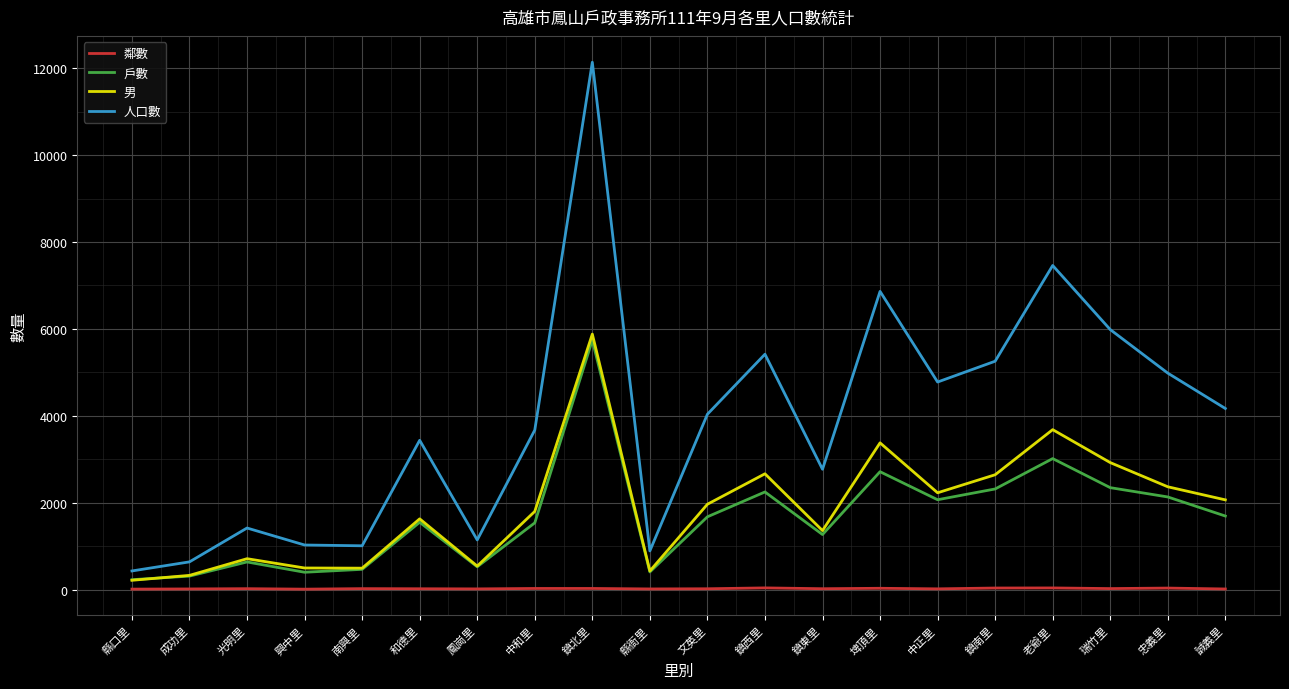

The 戶數 series shows 315 at 中和里. True or false?

False